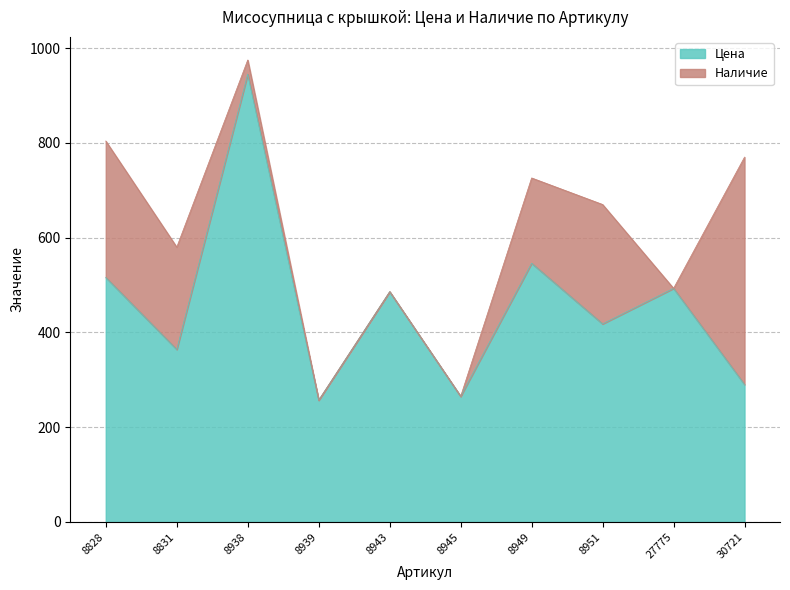

Where is the data nearest to the value 601?

8949